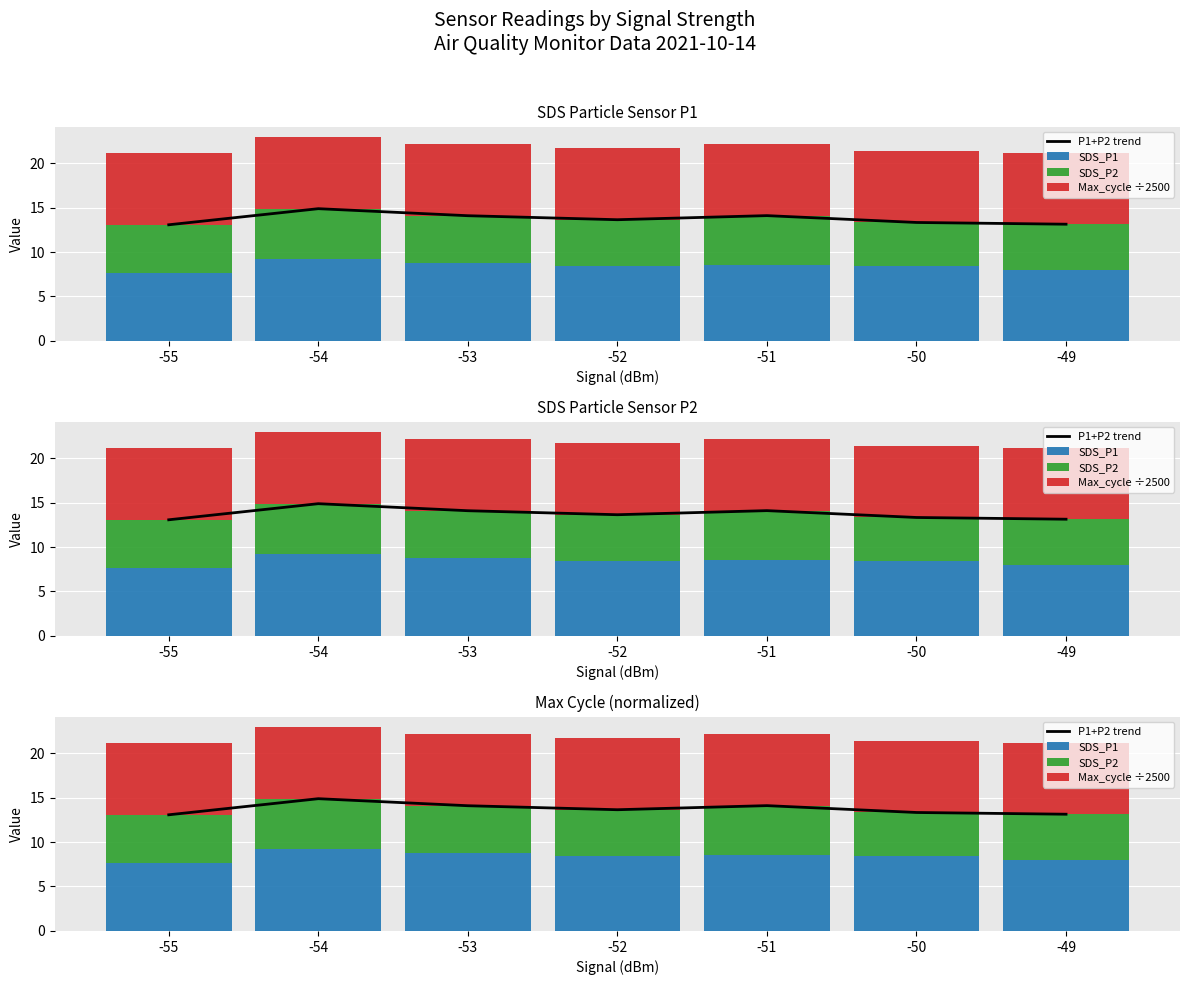

Is it true that SDS_P2 equals 5.4 at -55?

True